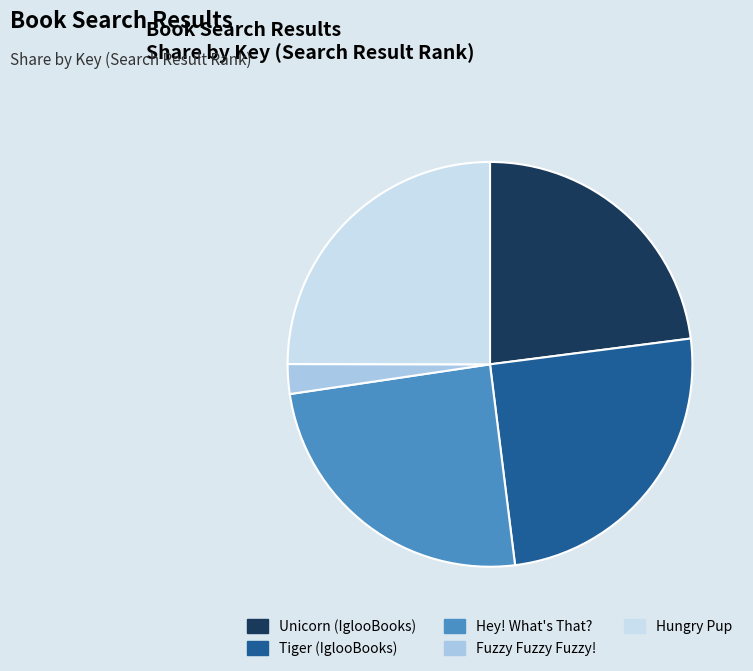

Between Unicorn (IglooBooks) and Hungry Pup, which is larger?

Hungry Pup